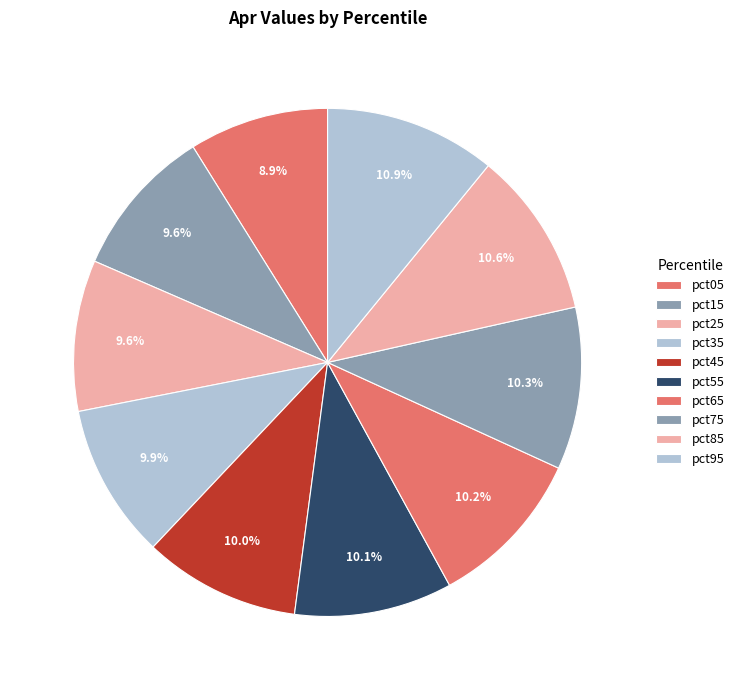

To the nearest percent, what portion does pct35 represent?

10%